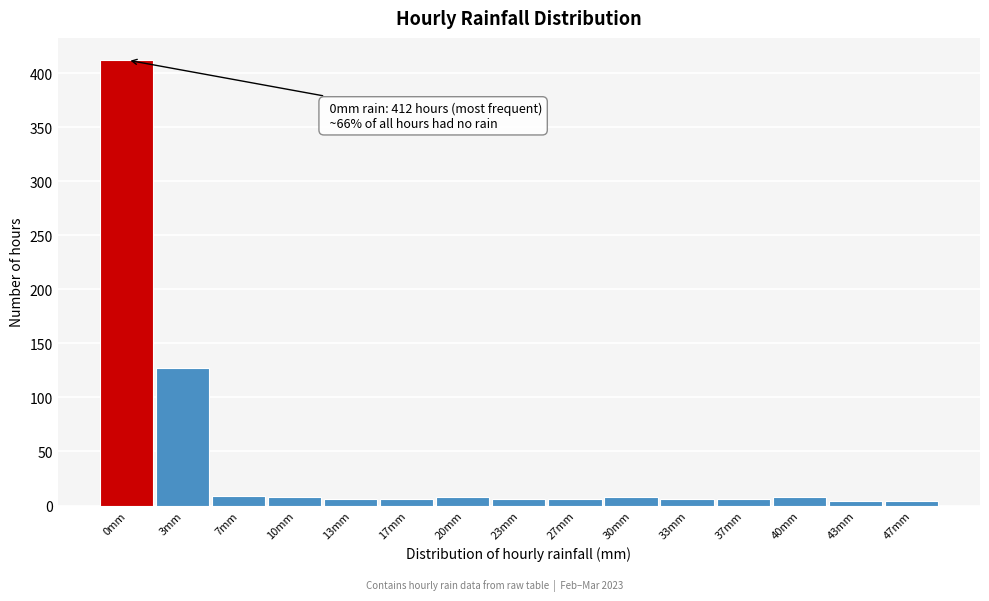

Which label corresponds to the largest value in the chart?

0mm